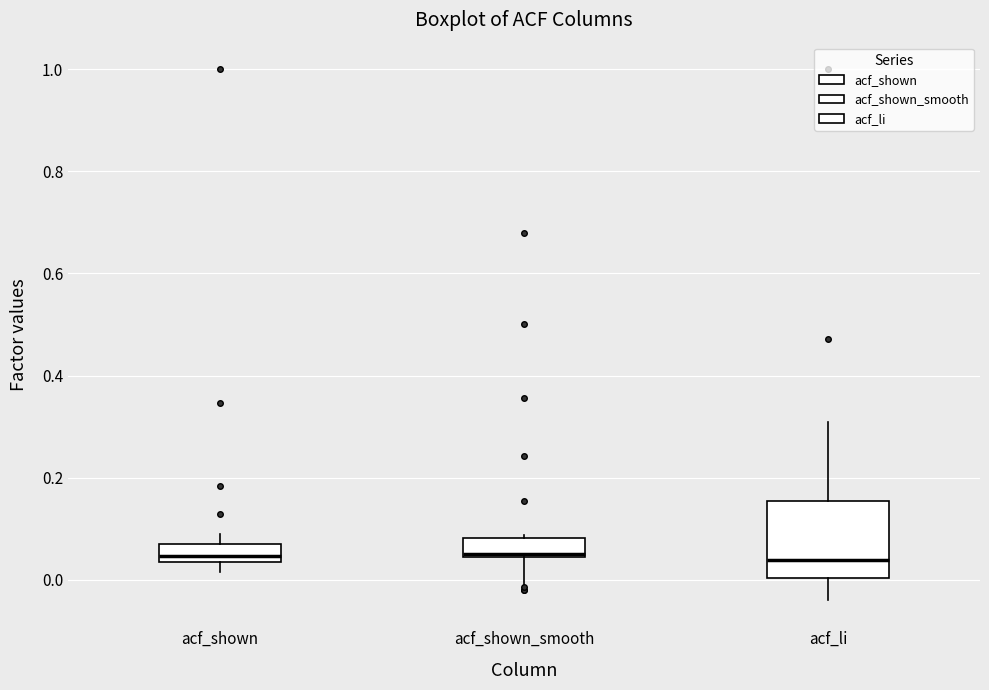

Reading left to right, transcribe this box plot: for each box, give where its median line is, the range the box spans, and where its two whiskers end, as read against the y-axis. The values are not printed on the chart, so give them approximately, as read against the axis.

acf_shown: median 0.04 (just above the box's lower edge), box 0.04 to 0.08, whiskers 0.02 to 0.08 (above the box's upper edge)
acf_shown_smooth: median 0.06, box 0.04 to 0.08, whiskers 0.00 to 0.08
acf_li: median 0.04, box 0.00 to 0.16, whiskers -0.04 to 0.30